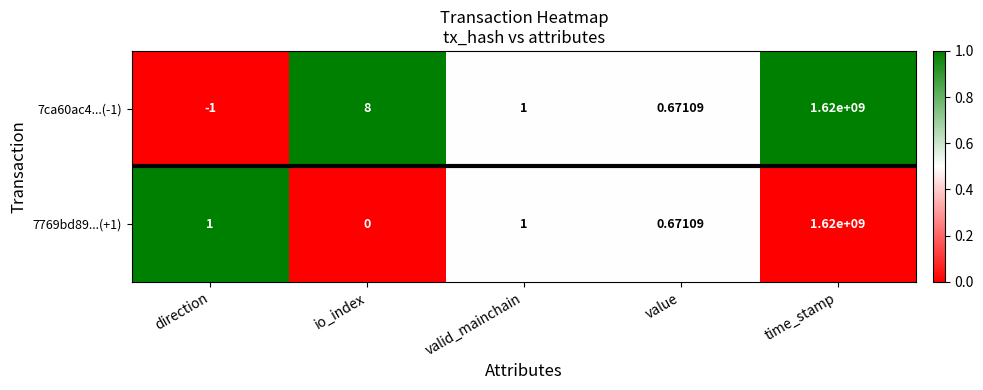

What is the difference between the highest and lowest values at time_stamp?

0.0